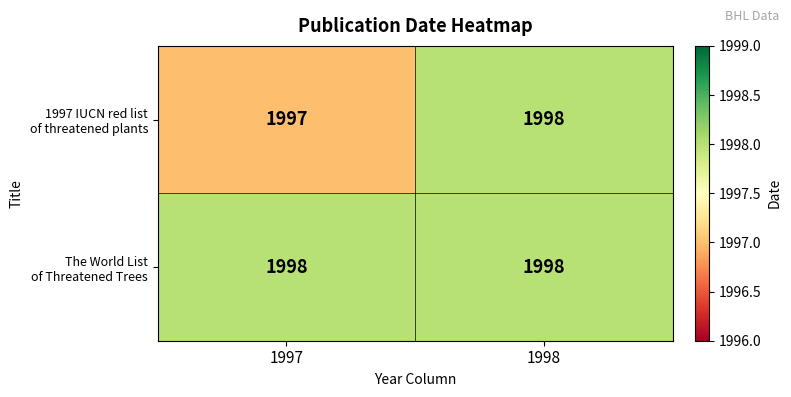

Which label corresponds to the smallest value in the chart?

1997